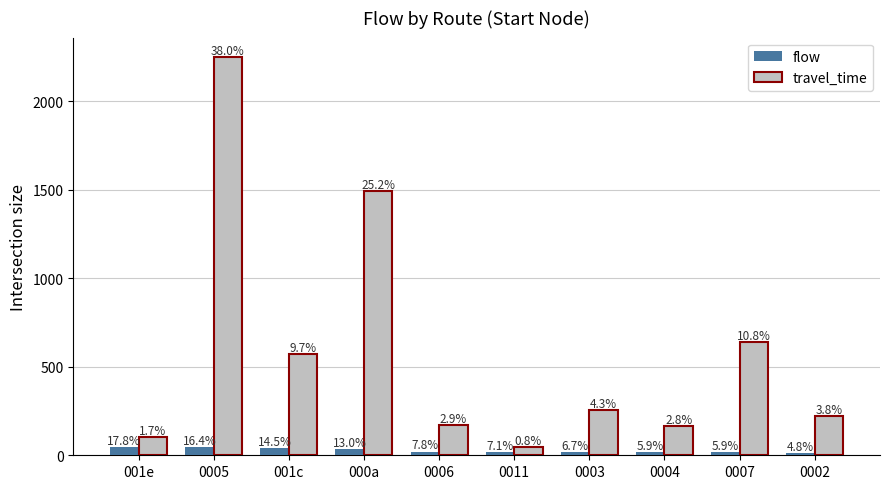

List the series in order of their peak value, highest first.

travel_time, flow